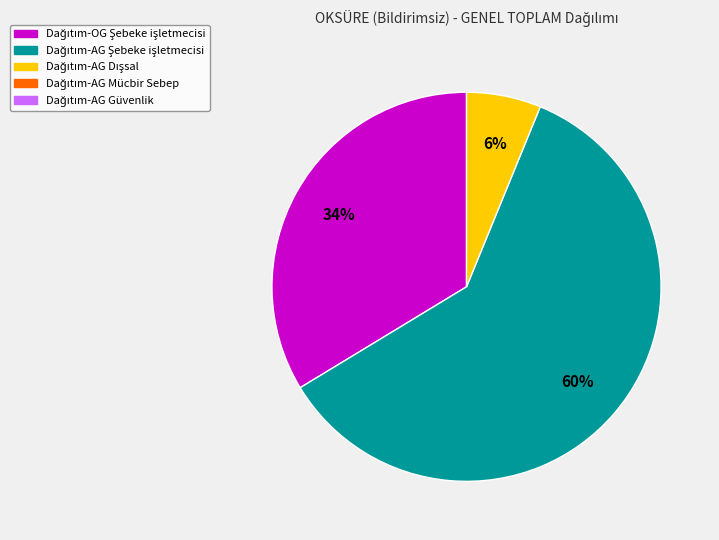

To the nearest percent, what is the difference between the largest and smallest slice percentages?

54%